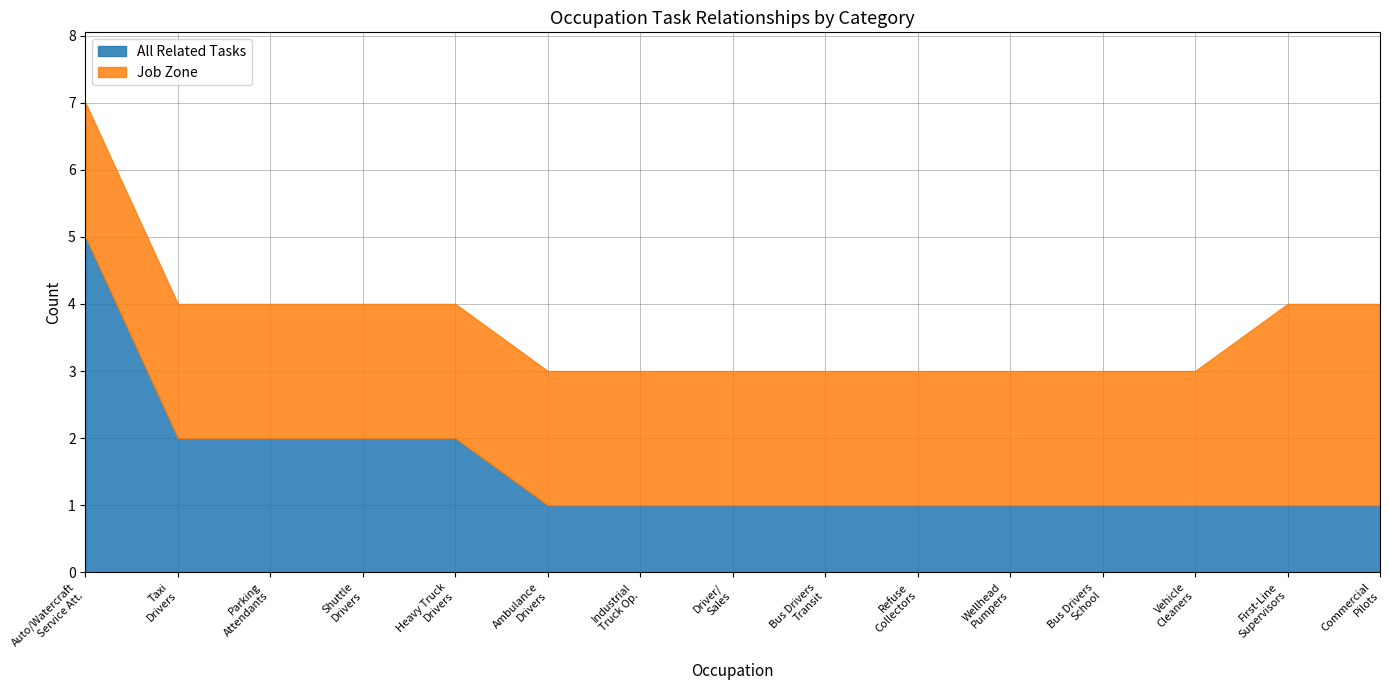

Reading left to right, transcribe all the data shown in this chart.

All Related Tasks: 5	2	2	2	2	1	1	1	1	1	1	1	1	1	1
Job Zone: 2	2	2	2	2	2	2	2	2	2	2	2	2	3	3